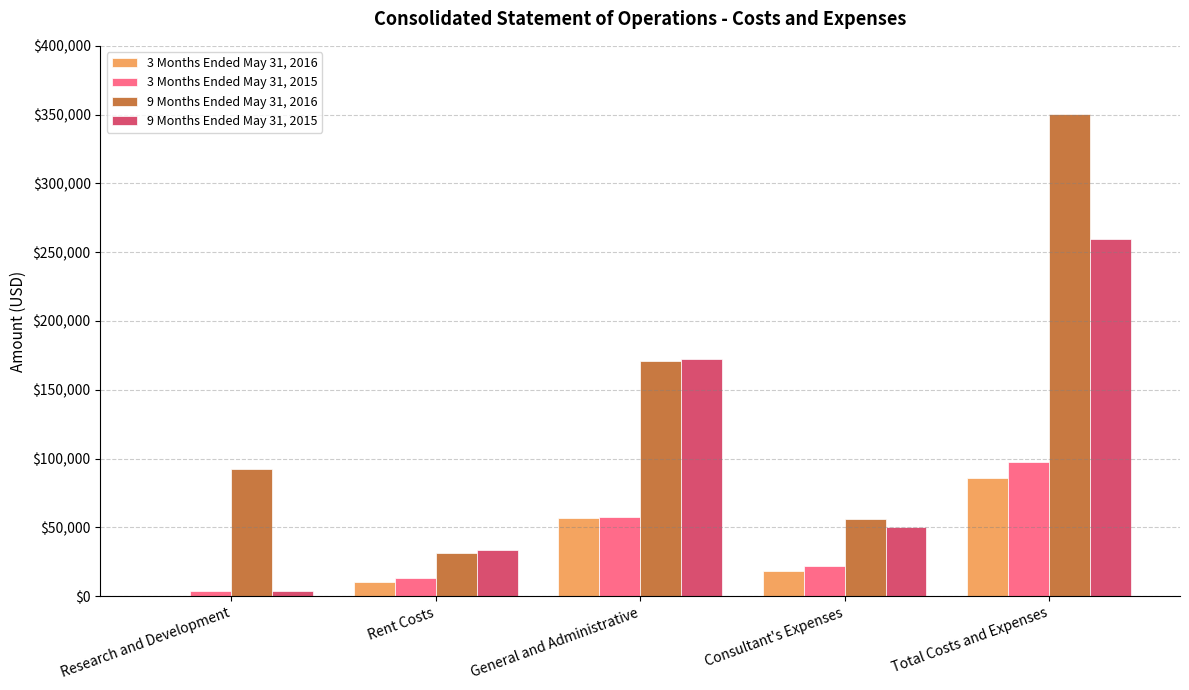

What is the spread (max minus min) of values at Total Costs and Expenses?

264969